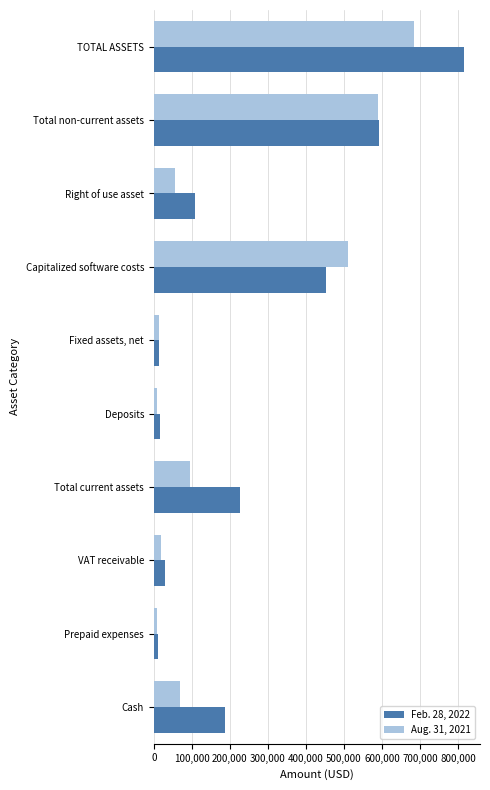

At which label does Feb. 28, 2022 reach its peak?

TOTAL ASSETS